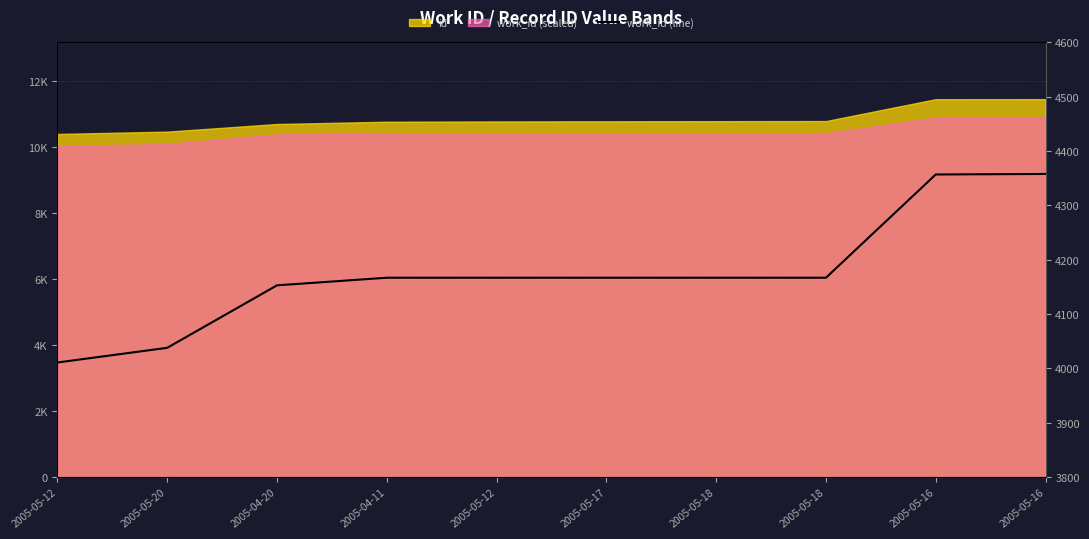

True or false: the data shows 4038 at 2005-05-20.

True